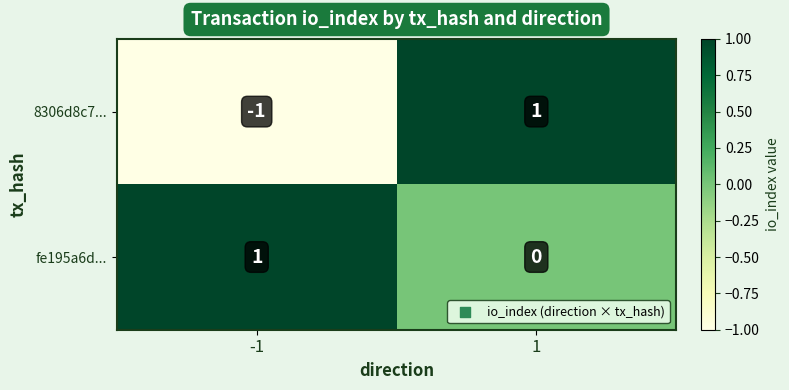

What is the spread (max minus min) of values at -1?

2